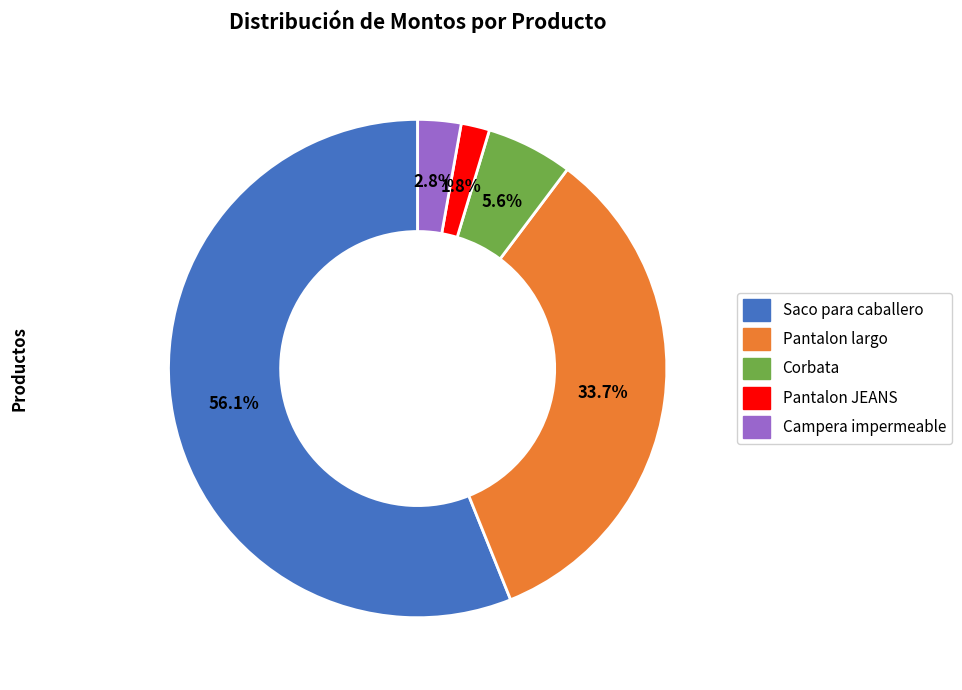

Combined, do Saco para caballero and Pantalon JEANS account for over 50%?

Yes